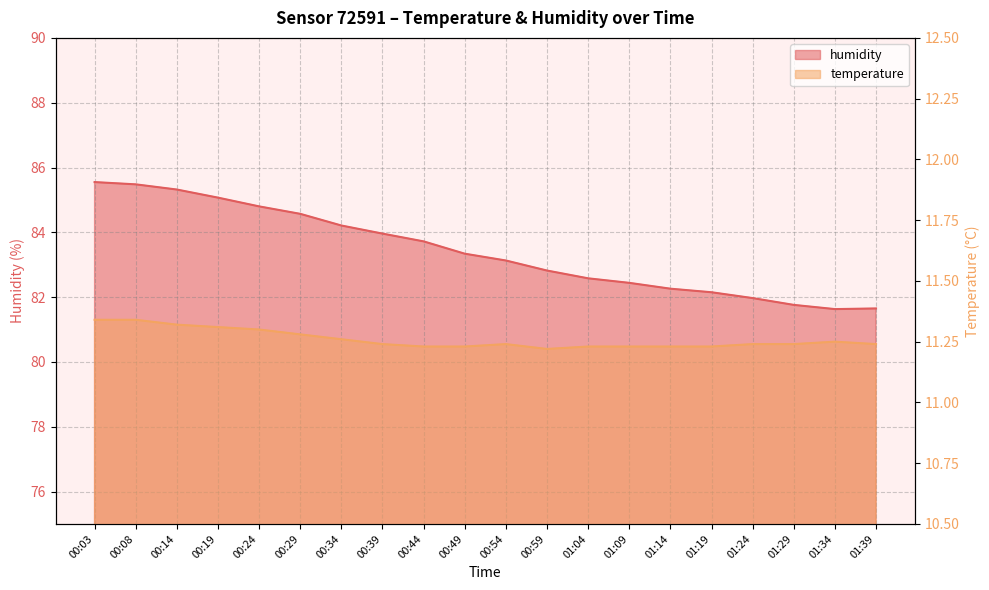

What is the label of the 13th point from the left?

01:04